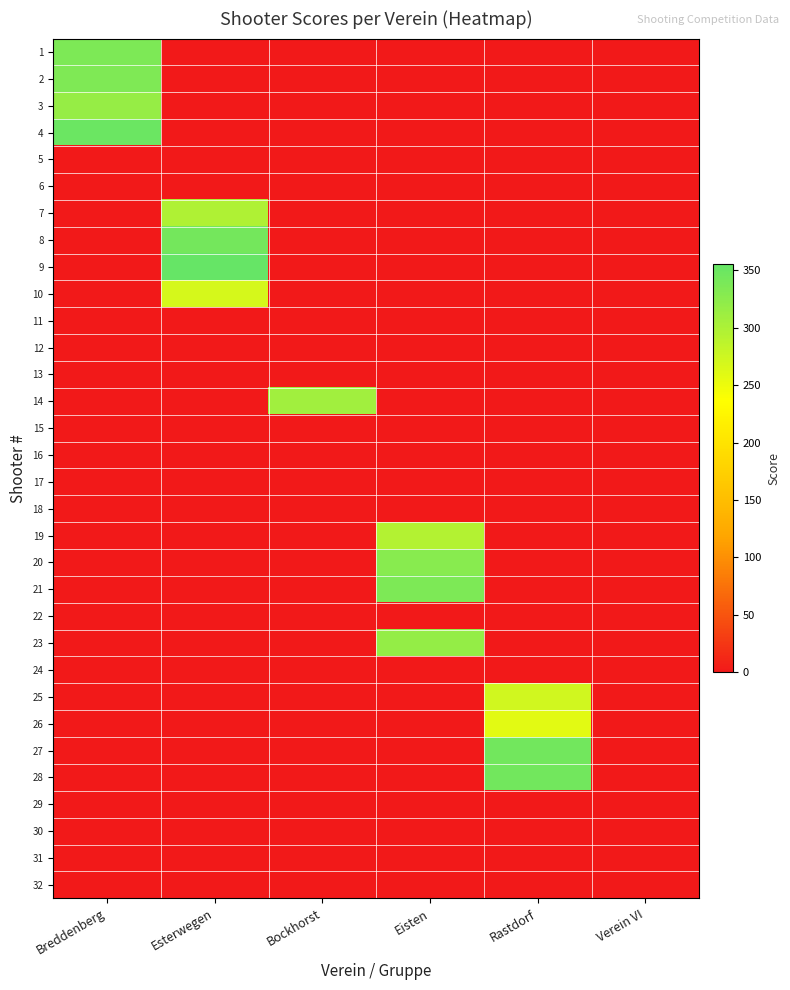

Which has a higher value, Bockhorst or Verein VI?

Bockhorst